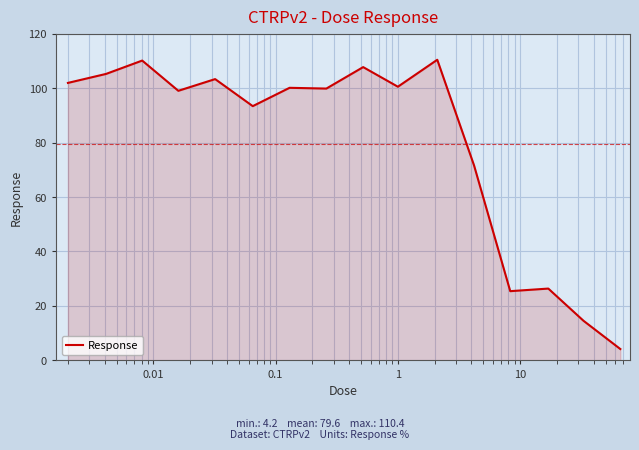

What is the difference between the maximum and minimum values?

106.2